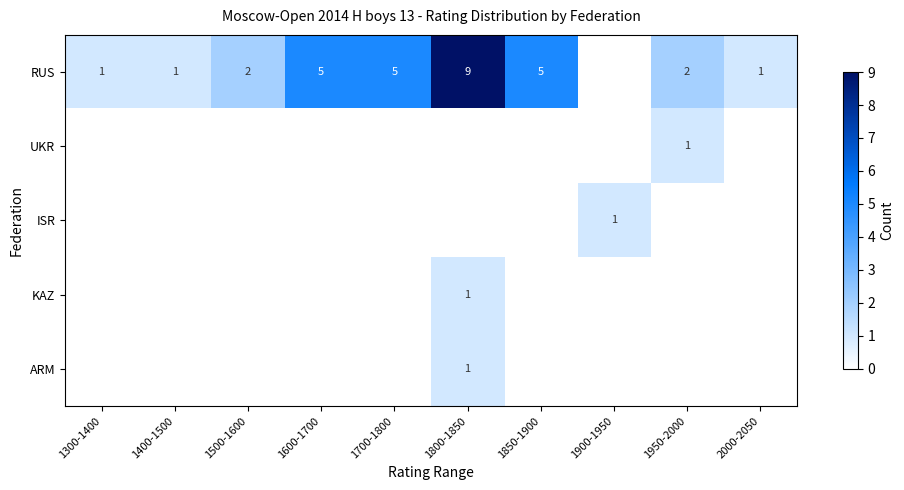

The RUS series shows 2 at 1500-1600. True or false?

True